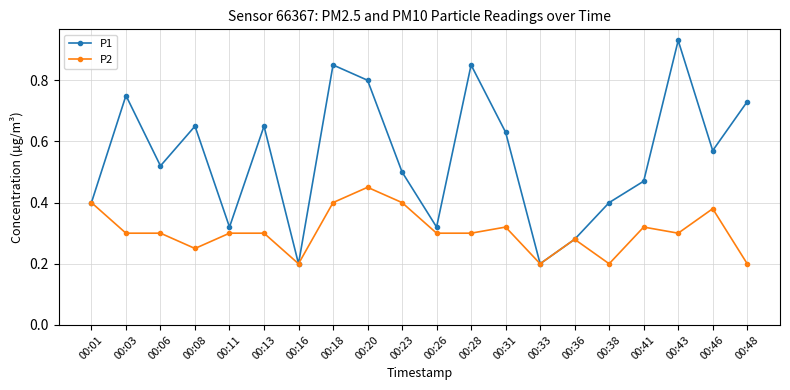

Count the P2 values in the range 0 to 1.

20